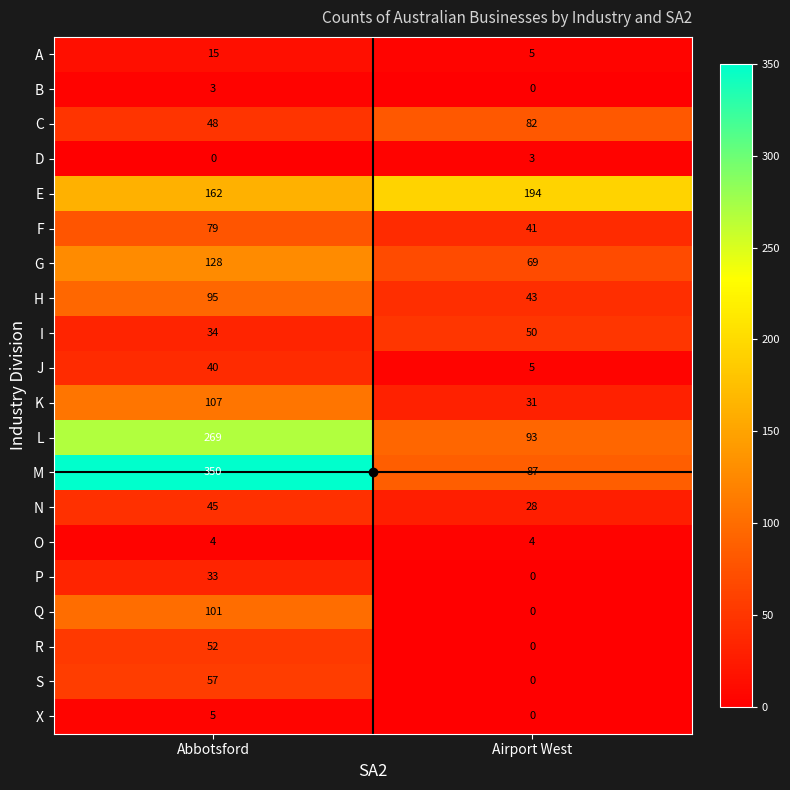

The value of Q at Airport West is -69. True or false?

False